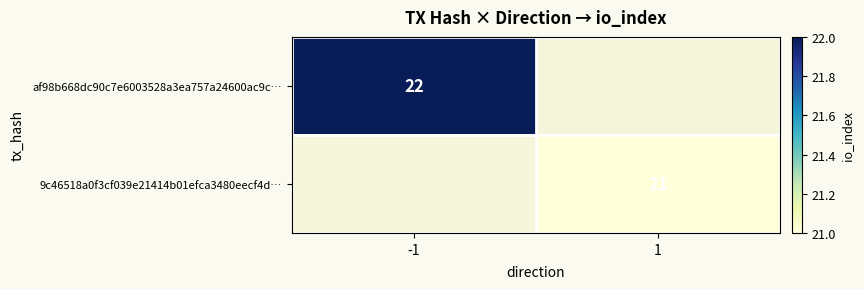

True or false: af98b668dc90c7e6003528a3ea757a24600ac9c… has a value of 8 at -1.

False